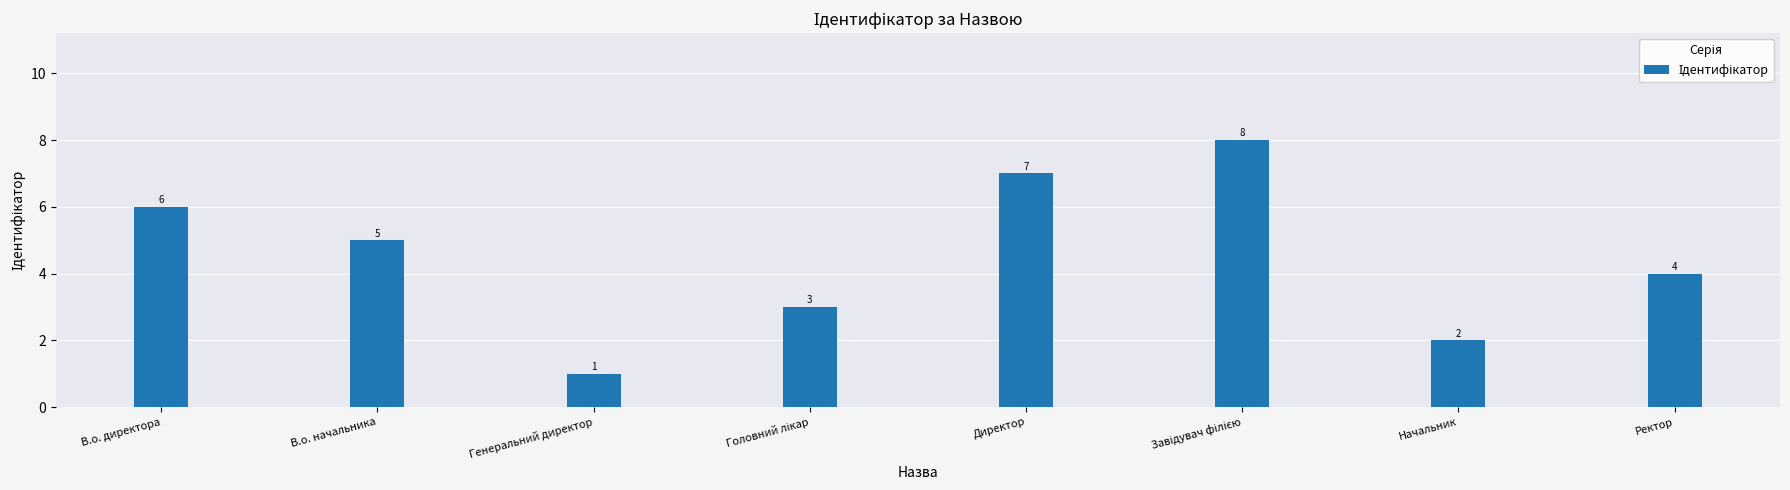

What is the change in value from В.о. директора to Генеральний директор?

-5